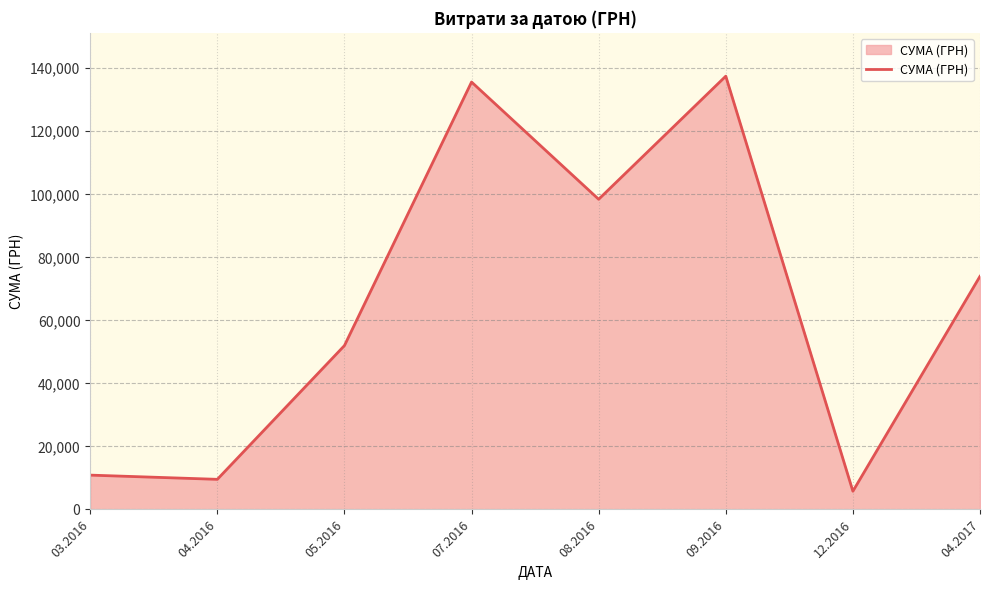

Is it true that the value at 05.2016 is 51993.7?

True